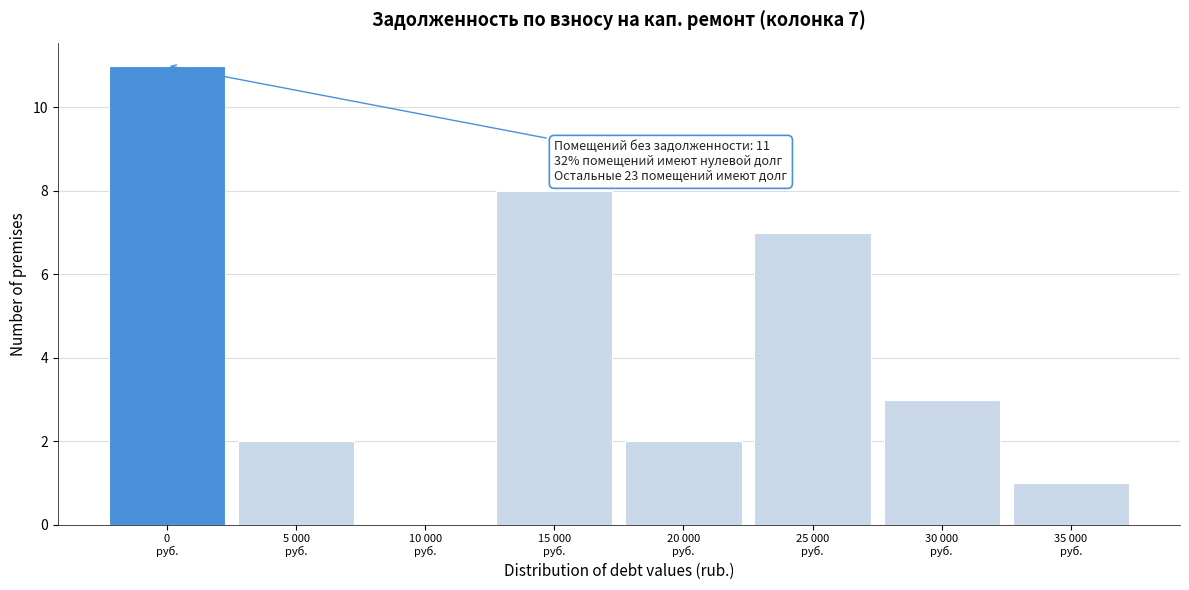

What is the greatest value displayed?

11